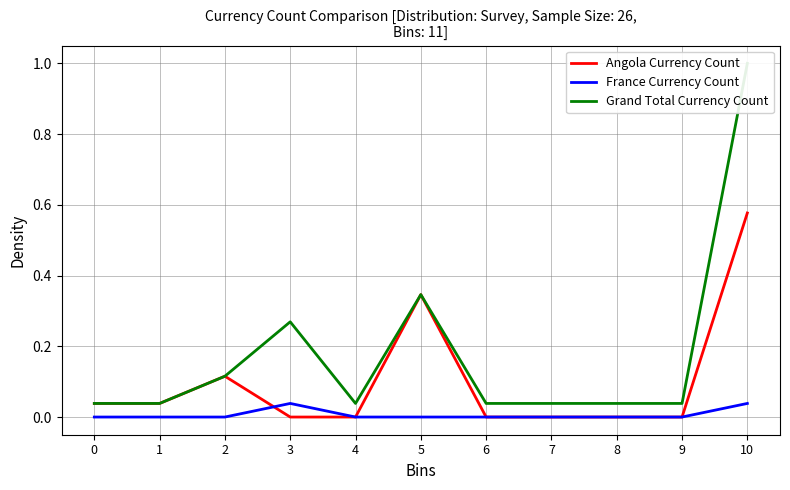

The Angola Currency Count series shows -0.3 at 6. True or false?

False